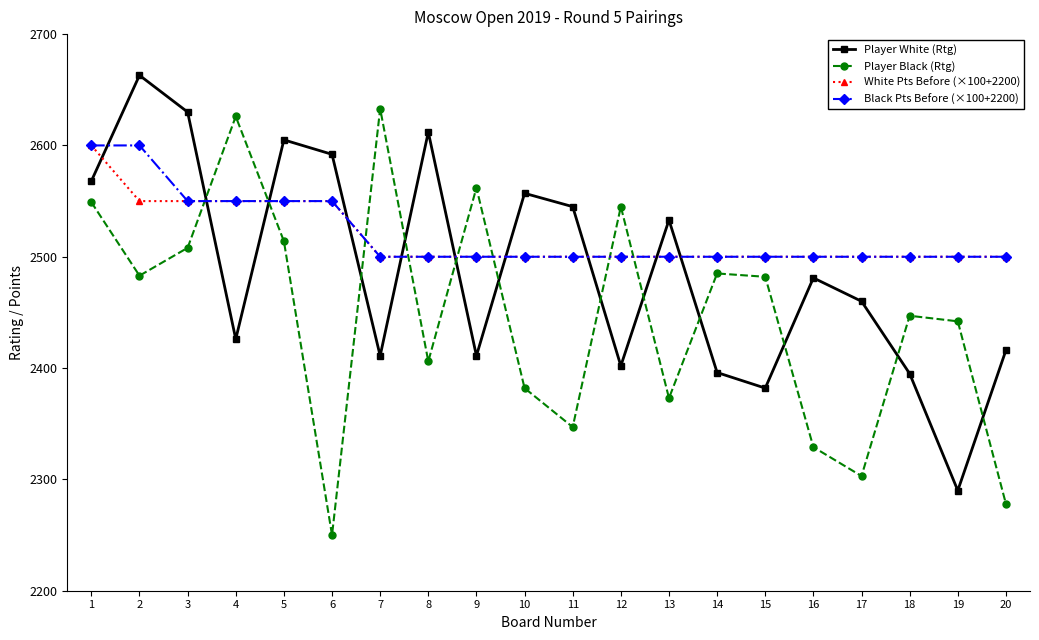

The value of Player Black (Rtg) at 6 is 3445. True or false?

False